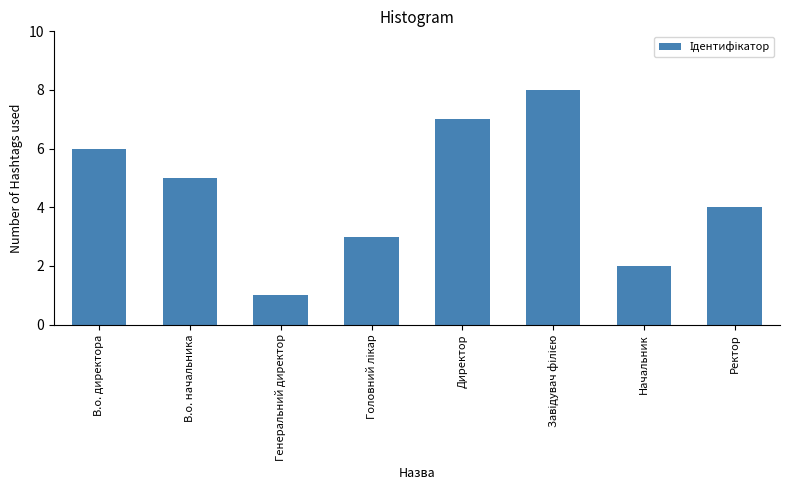

Reading left to right, what are all the values shown in this chart?

6	5	1	3	7	8	2	4